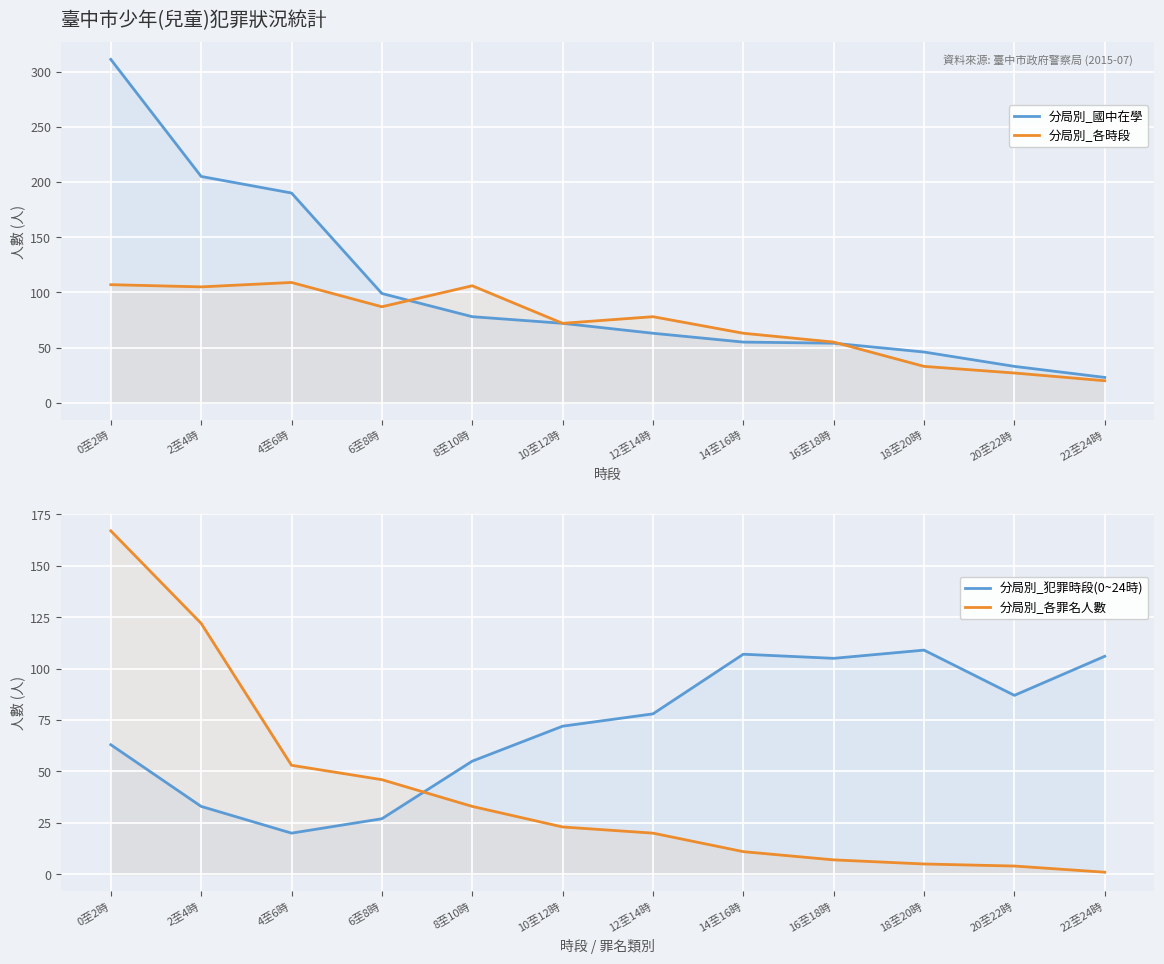

What is the label of the 5th point from the left?

8至10時